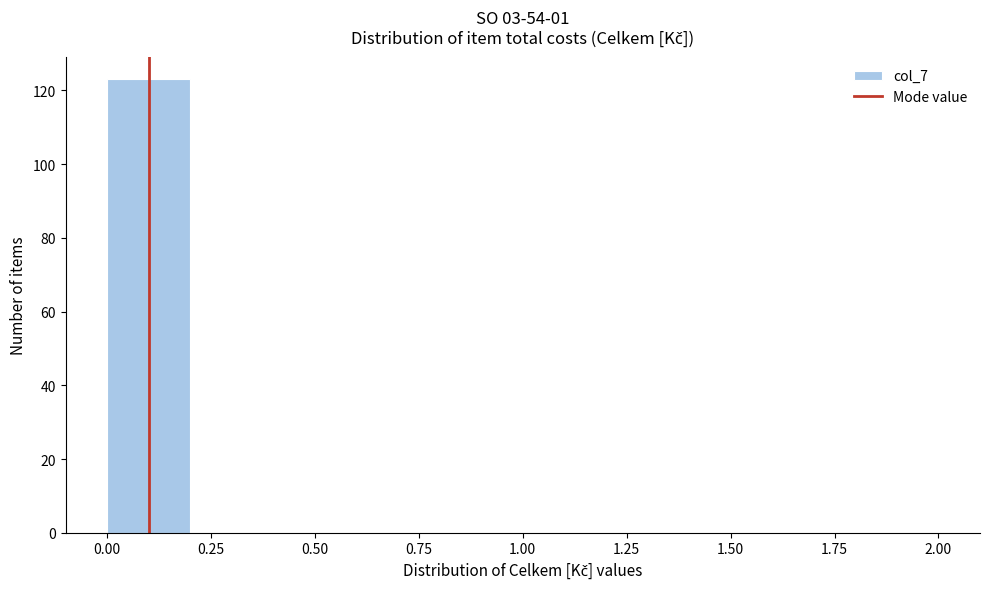

Reading left to right, transcribe this chart: for each bar, give the range it covers on the x-axis and its height. The values are not printed on the chart, so give them approximately, as read against the axis.

0.0 to 0.2: 124
0.2 to 0.4: 0
0.4 to 0.6: 0
0.6 to 0.8: 0
0.8 to 1.0: 0
1.0 to 1.2: 0
1.2 to 1.4: 0
1.4 to 1.6: 0
1.6 to 1.8: 0
1.8 to 2.0: 0